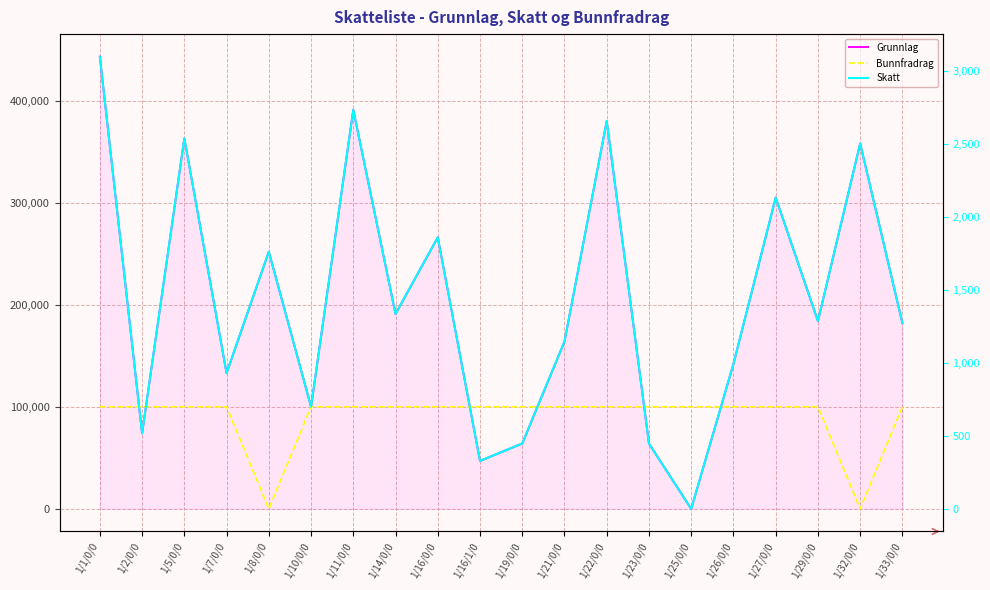

How many values in the Skatt series are below 1288?

10